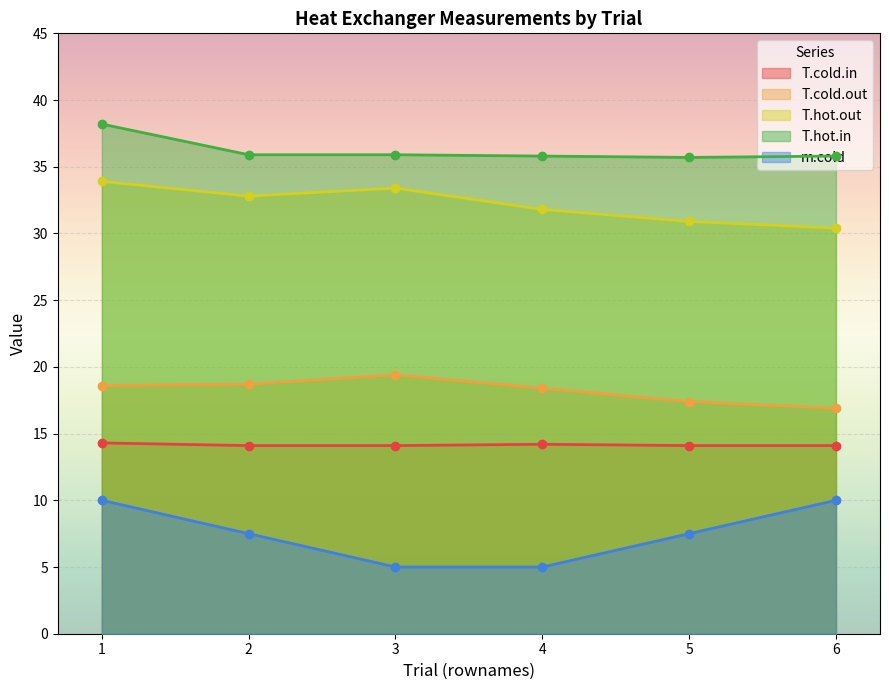

Between 3 and 4, which is larger?

4